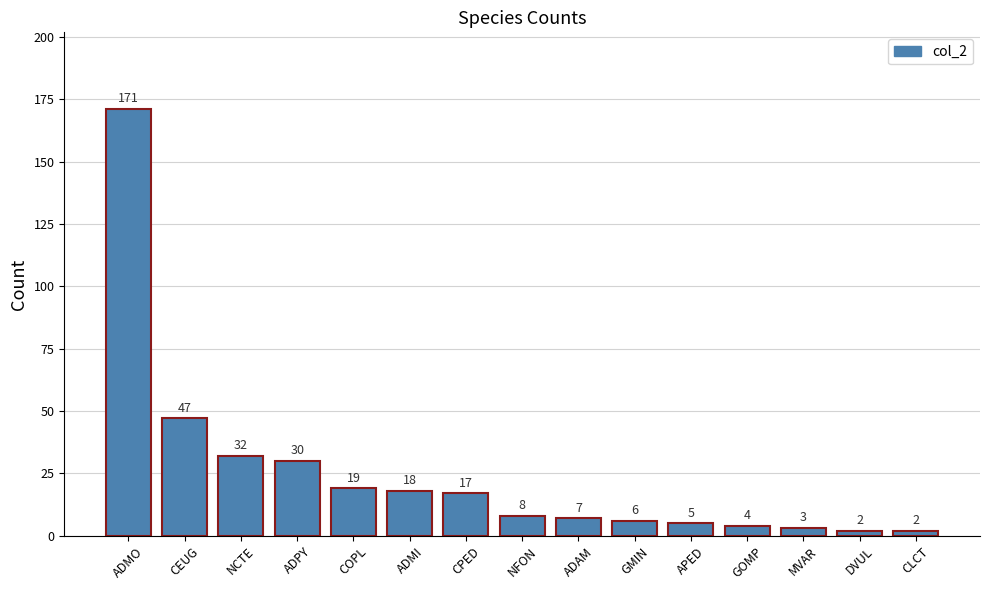

What is the greatest value displayed?

171